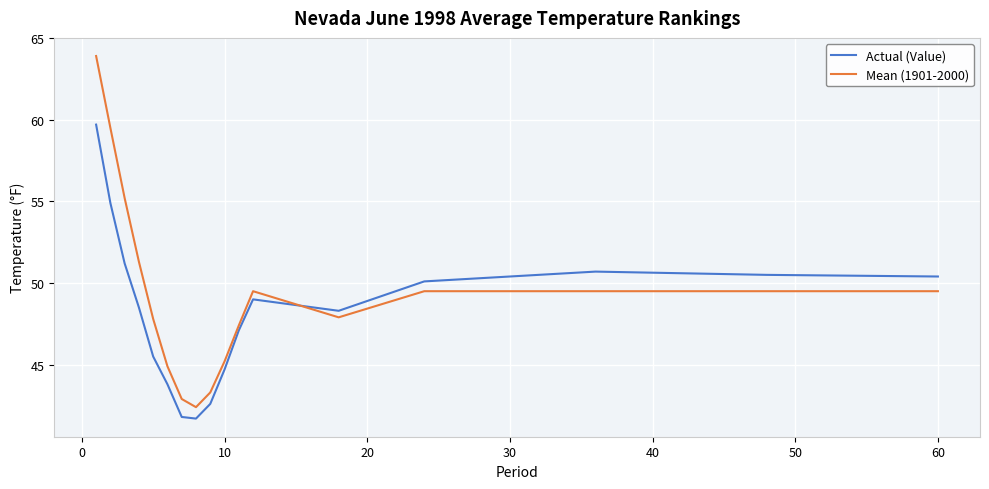

What is the lowest value of the Actual (Value) series?

41.7